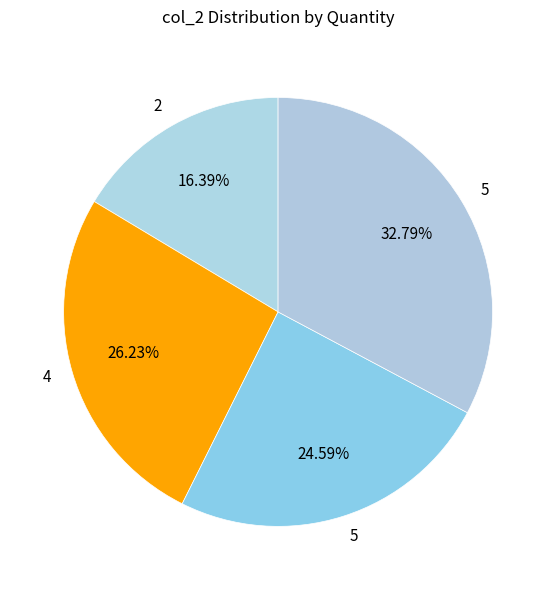

To the nearest percent, what is the average slice percentage?

25%